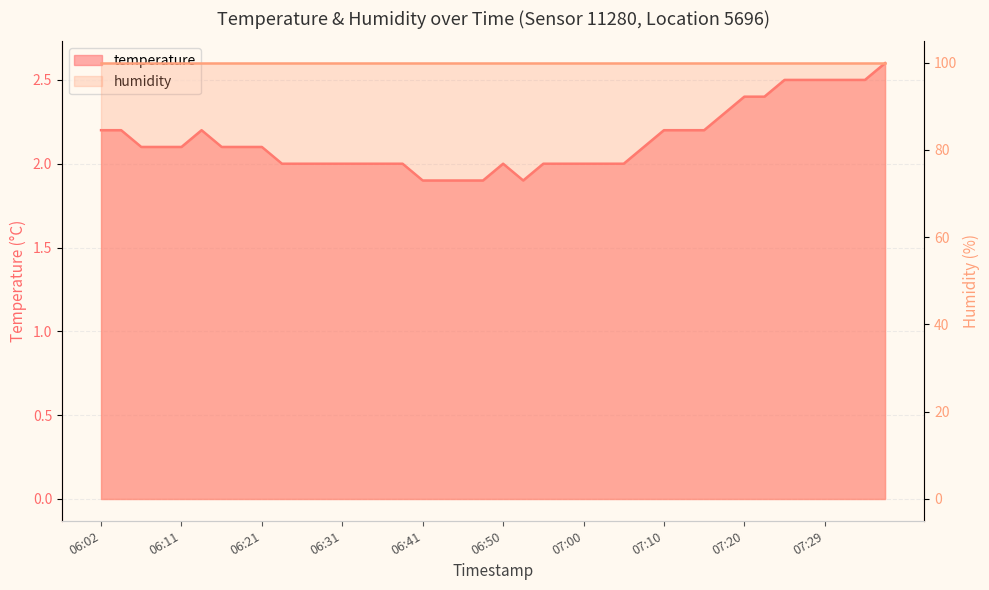

What is the minimum value shown in the chart?

1.9